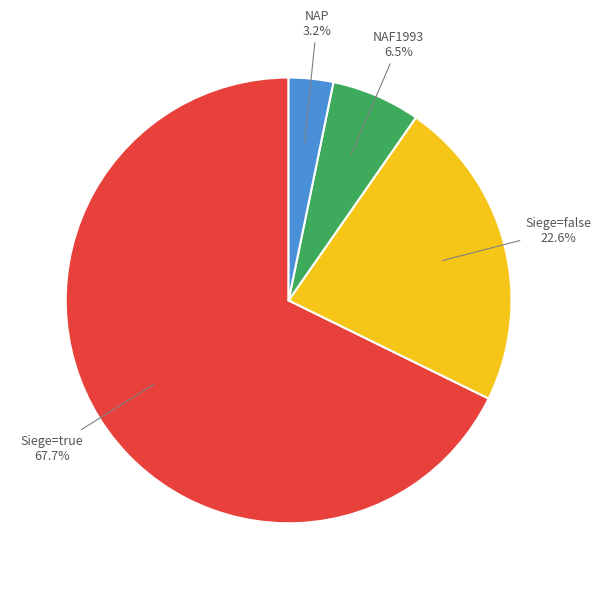

What is the total percentage of Siege=true and NAF1993?

74.2%